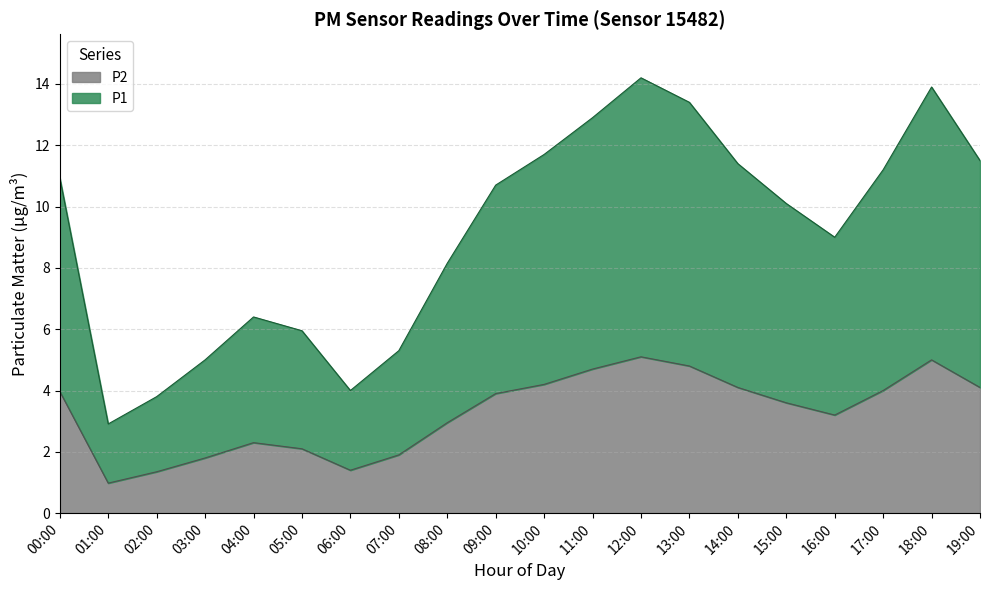

What is the sum of all P1 values?

182.4